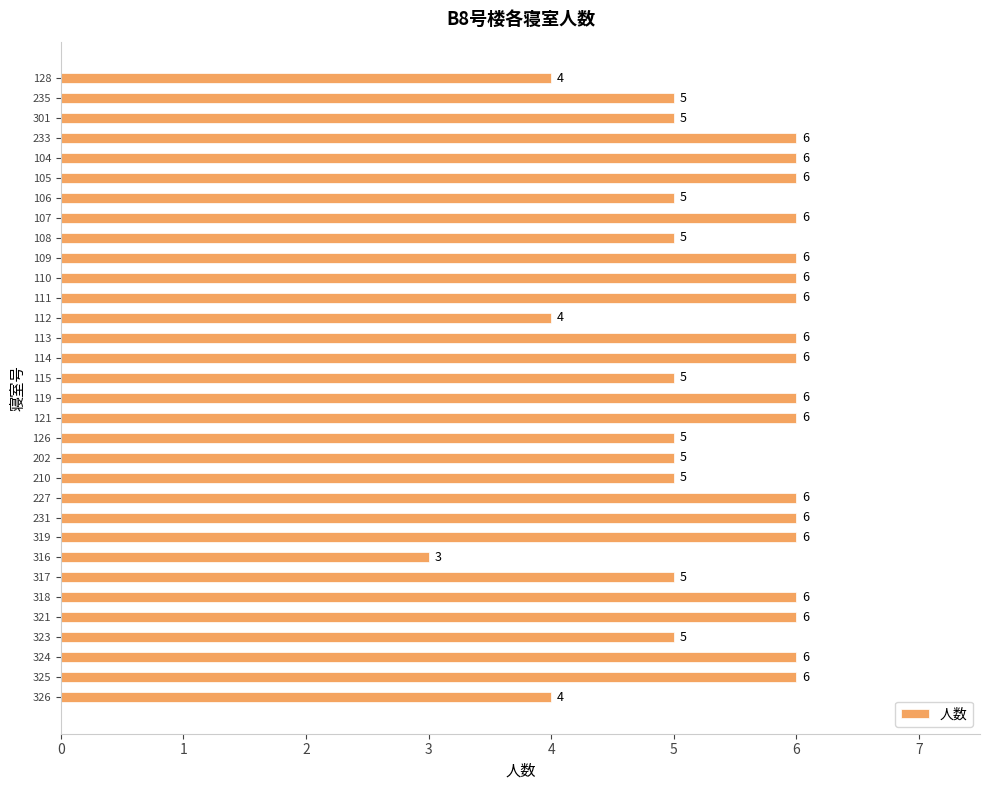

What is the change in value from 235 to 318?

+1